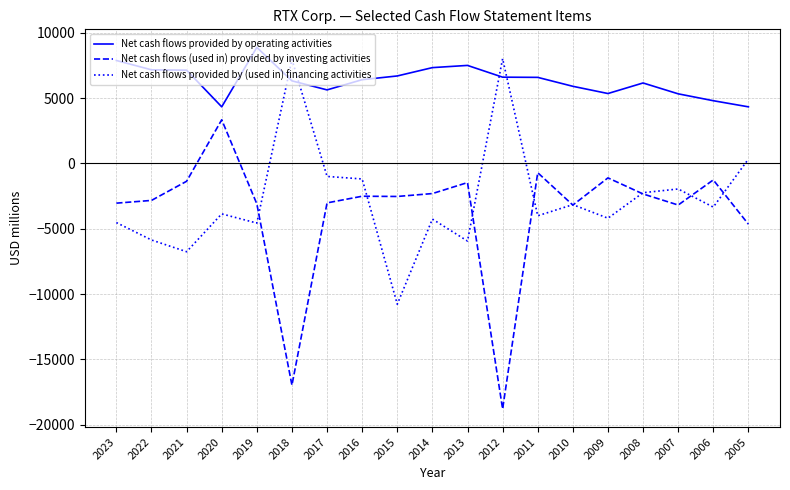

Which series has the largest total across all categories?

Net cash flows provided by operating activities